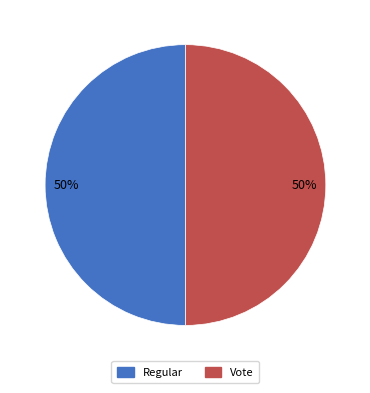

Do Regular and Vote together represent more than half of the pie?

Yes